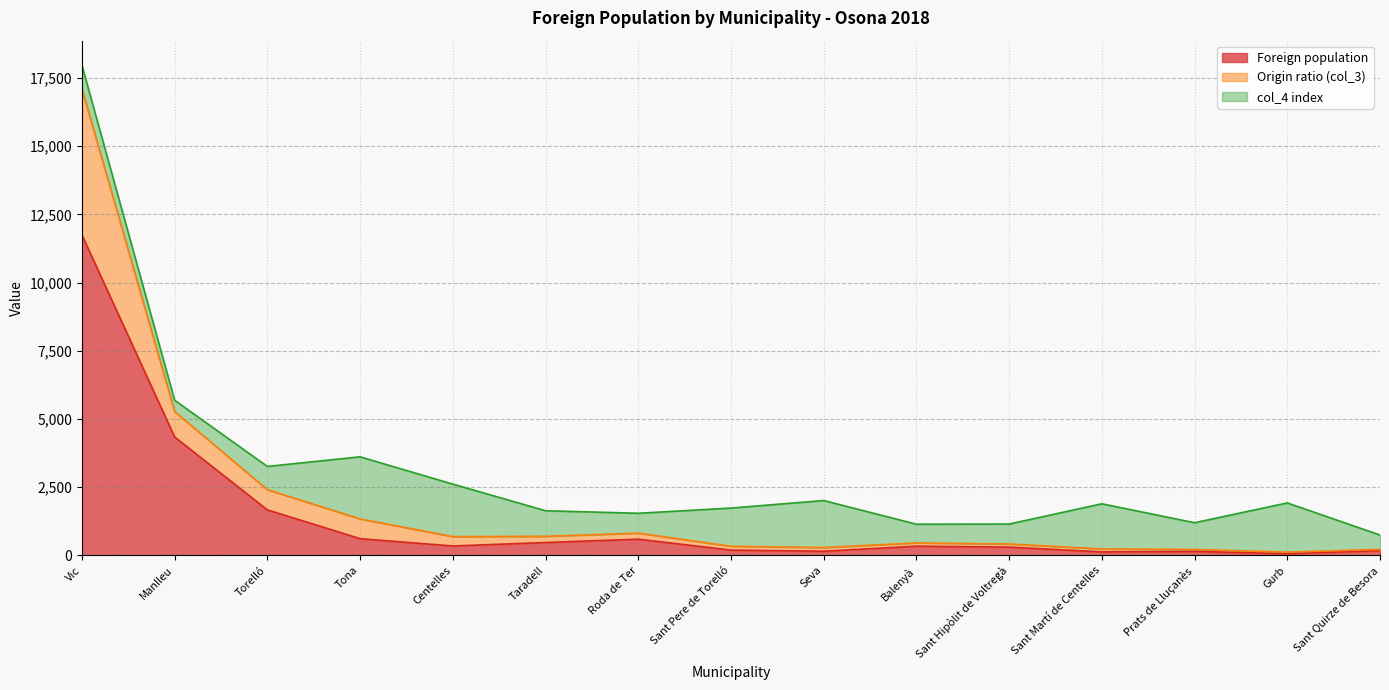

The value of Foreign population at Taradell is 470. True or false?

True